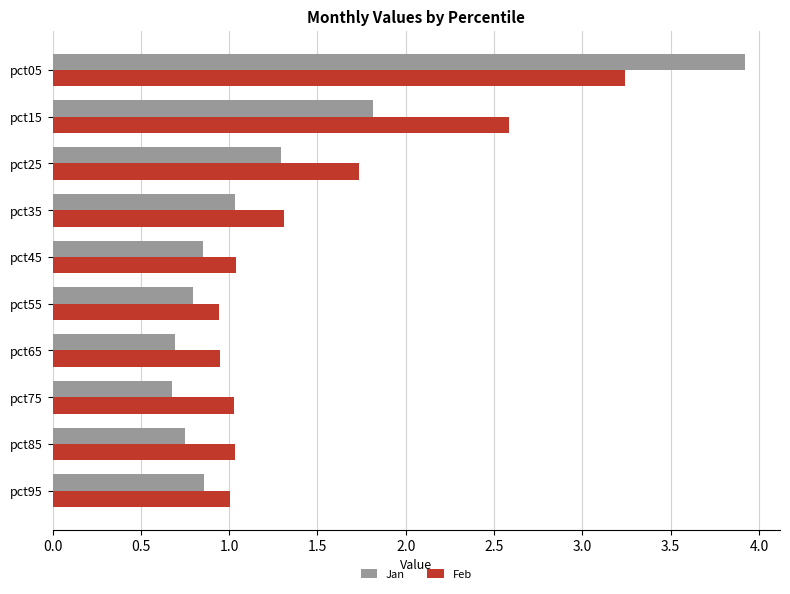

What is the average value of the Feb series?

1.5